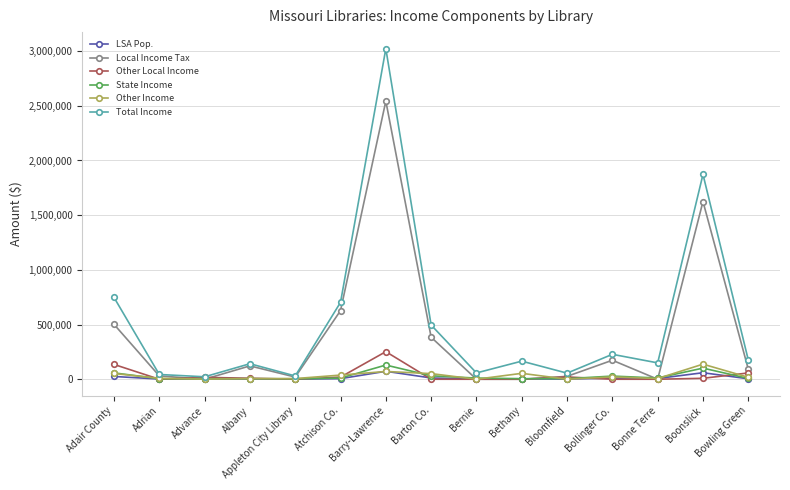

Is this an area chart (filled region under the line)?

No